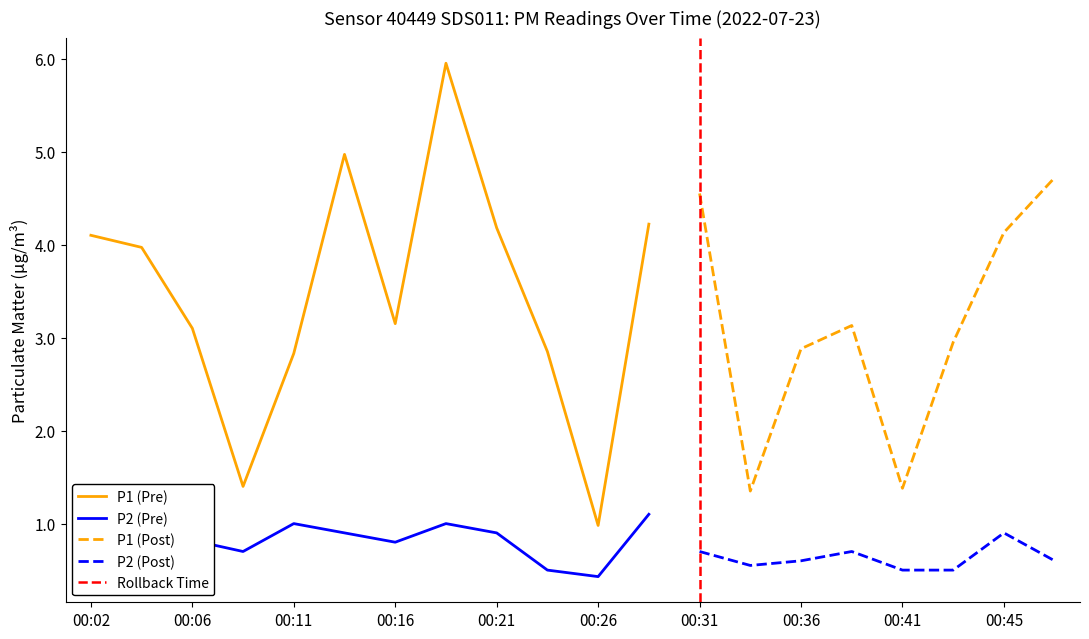

Between 00:21 and 00:28, which is larger?

00:28